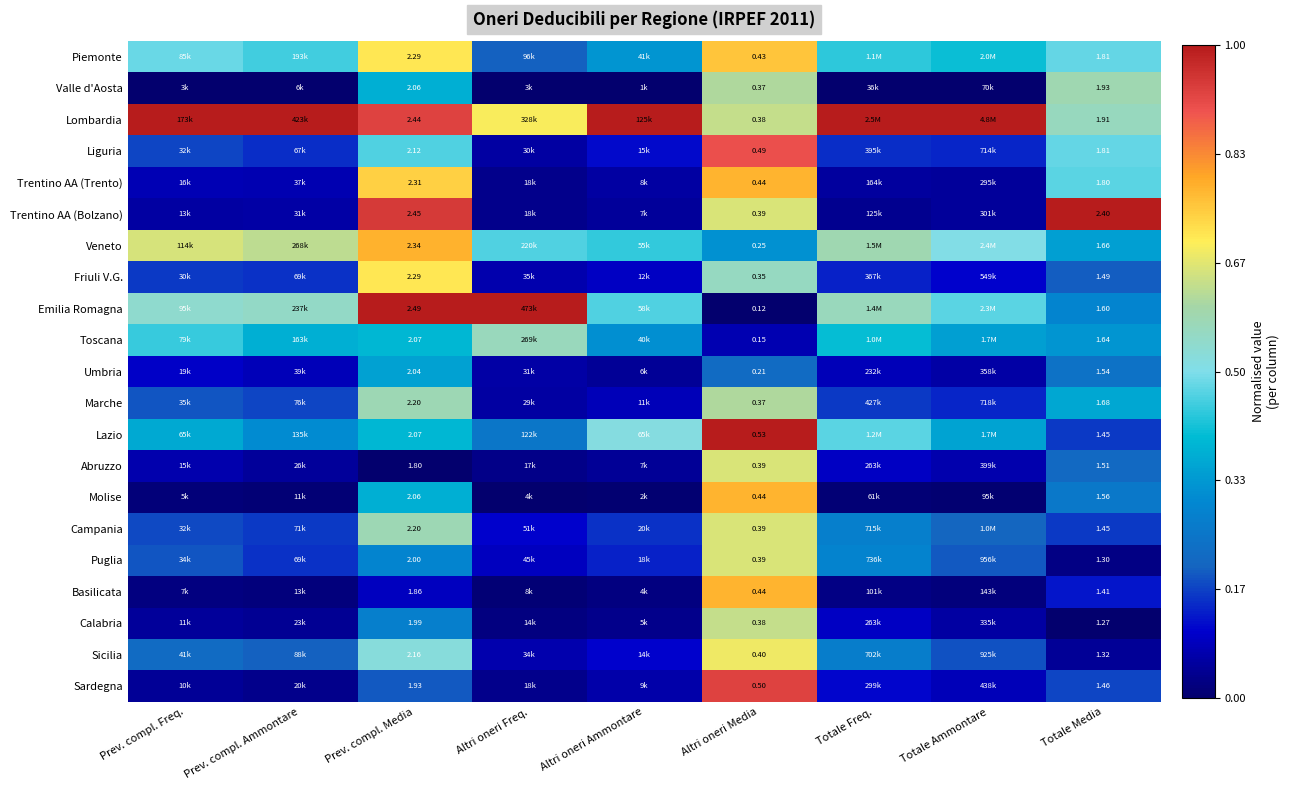

Count the number of data series in this chart.

21